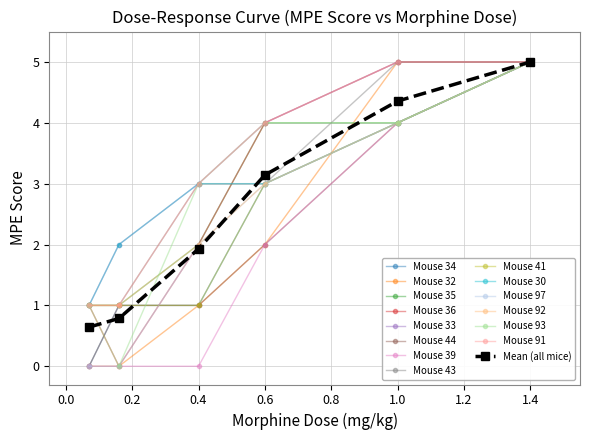

True or false: Mouse 97 has more than 0 points higher than both neighbors.

False